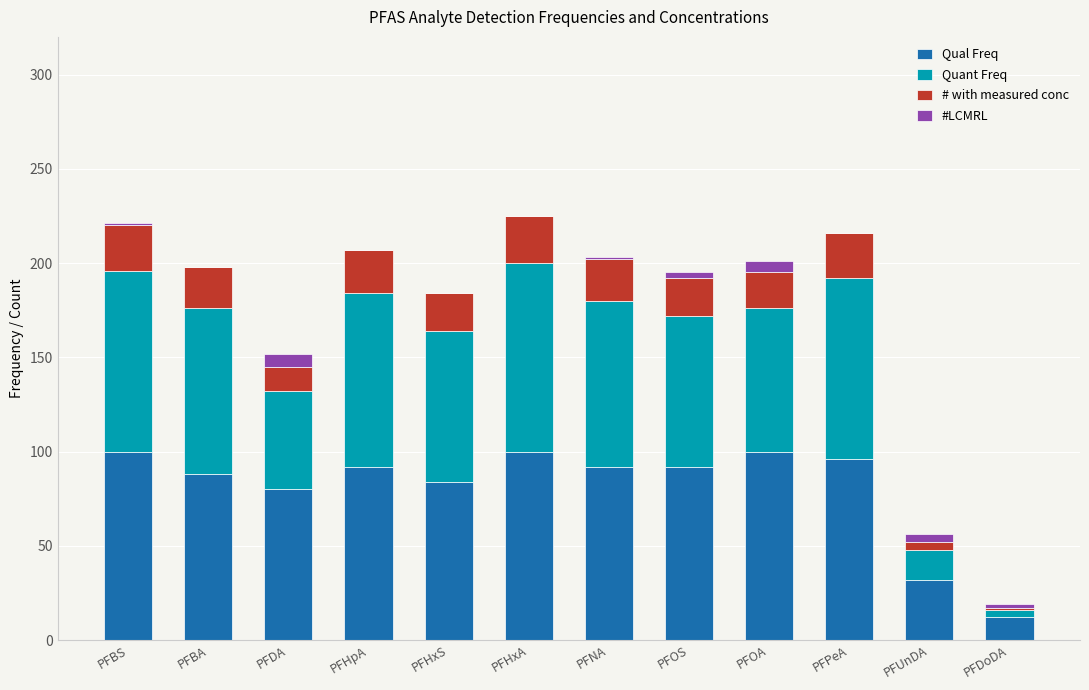

What is the total value across all series at PFHxS?

184